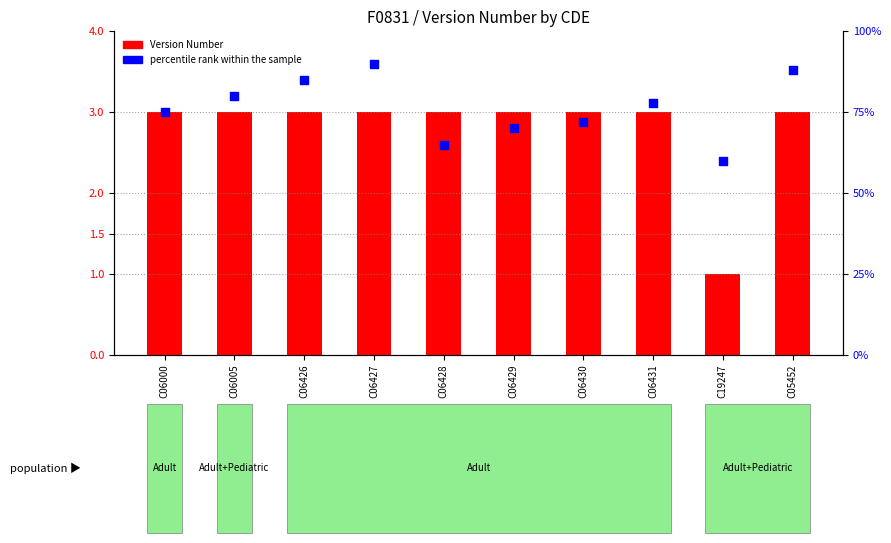

What is the total value across all series at C06428?

68